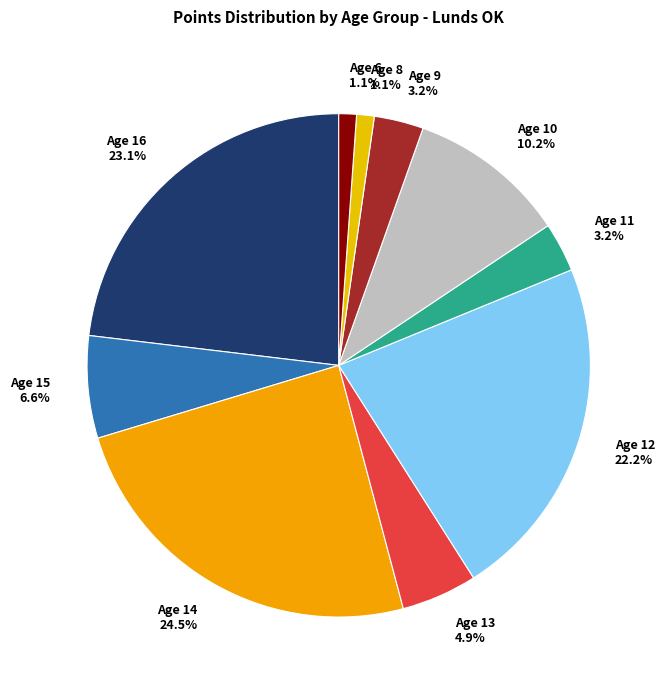

Which category has the biggest portion of the pie?

Age 14